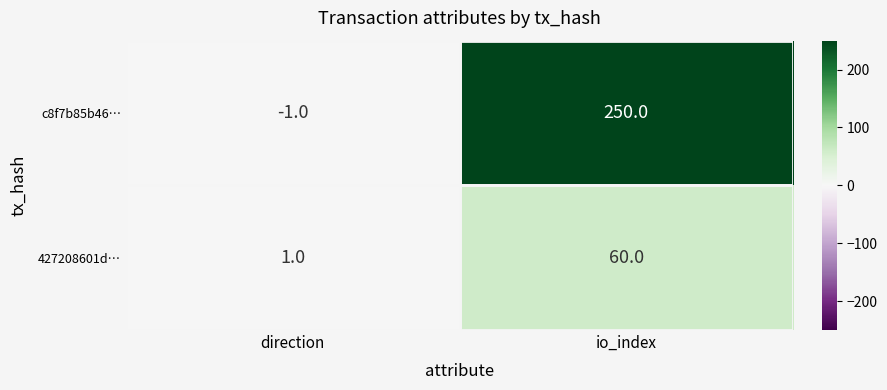

What is the sum of the c8f7b85b46… values at io_index and direction?

249